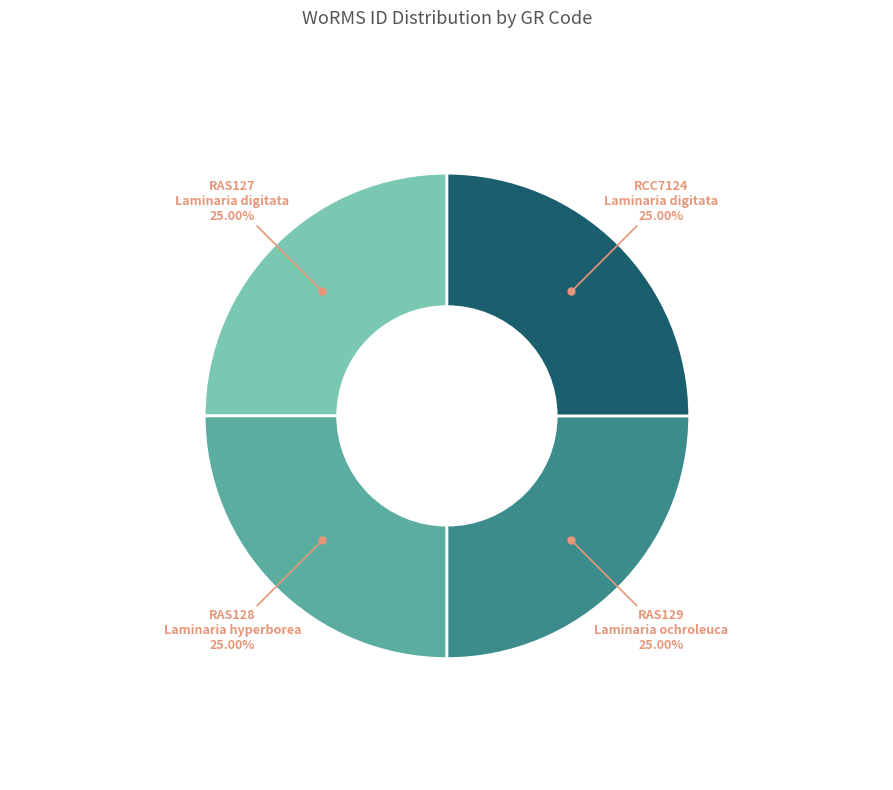

How many slices are in this pie chart?

4